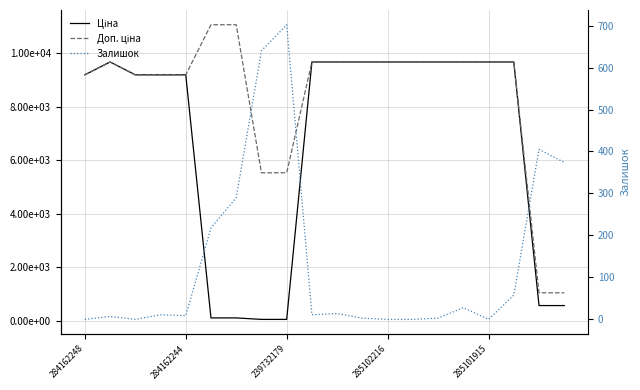

What is the greatest value displayed?

11055.0